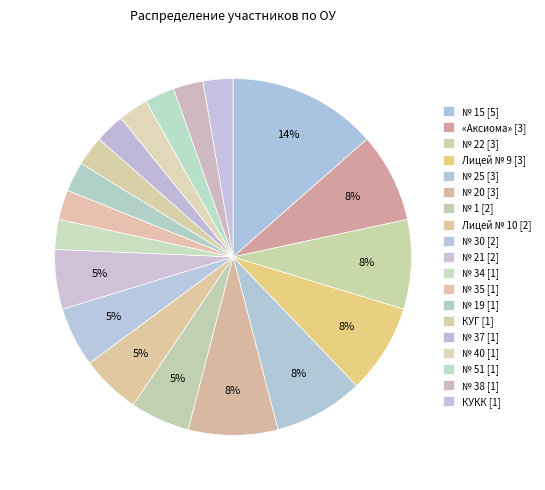

Does any single category account for the majority?

No